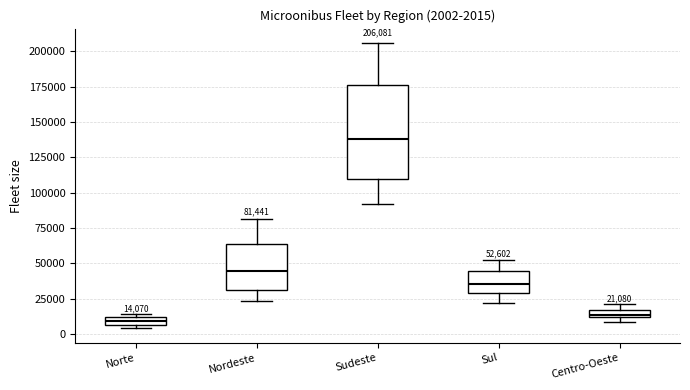

Which box's median line is the highest?

Sudeste